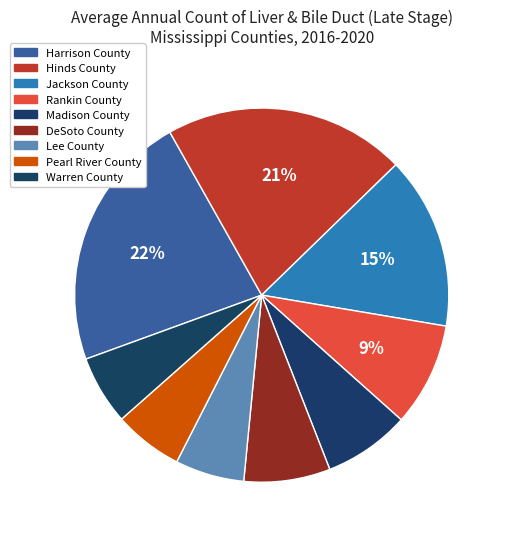

Which has a higher value, Lee County or Warren County?

Lee County